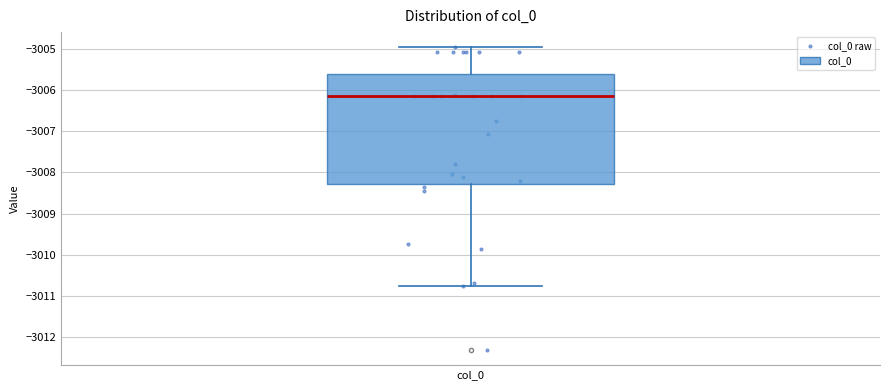

Read this box plot against the y-axis: the position of the median line, the range covered by the box, and the ends of both whiskers. The values are not printed on the chart, so give them approximately, as read against the axis.

median -3006.1, box -3008.3 to -3005.6, whiskers -3010.8 to -3005.0